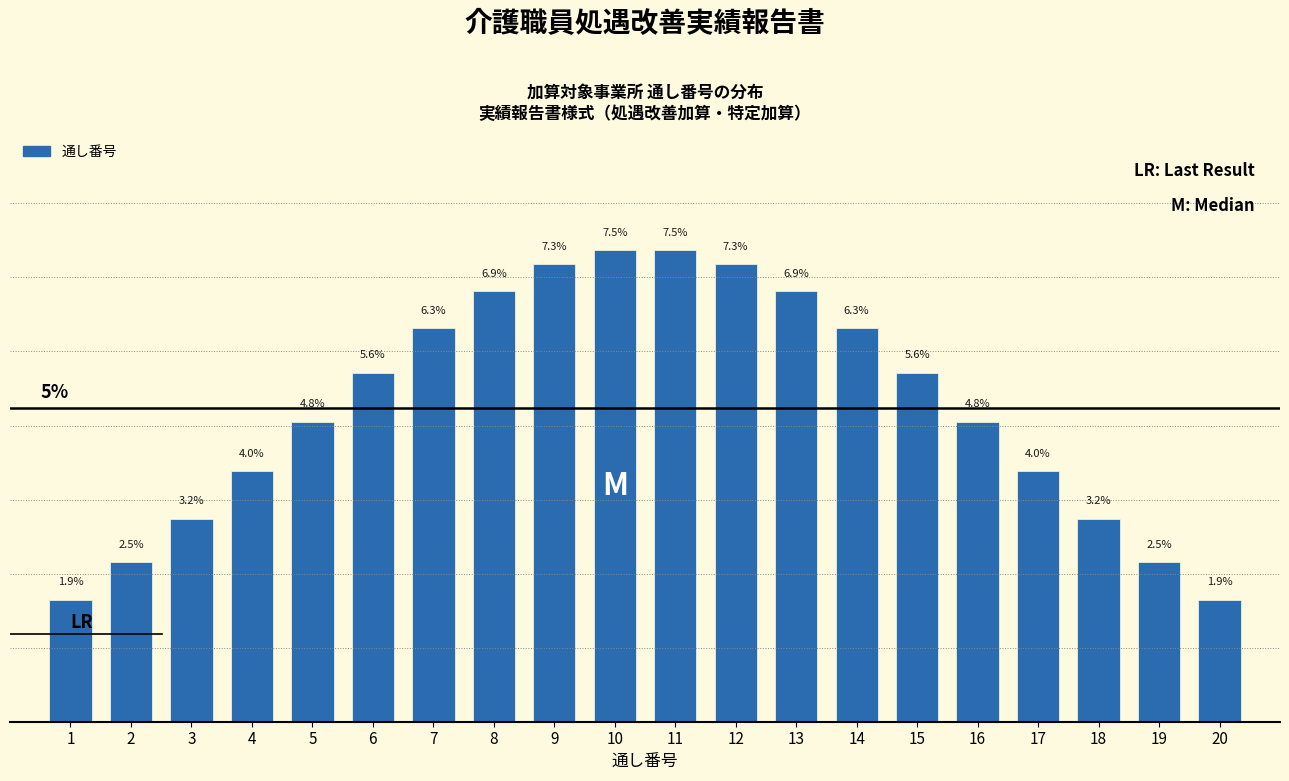

Does the chart contain any negative values?

No